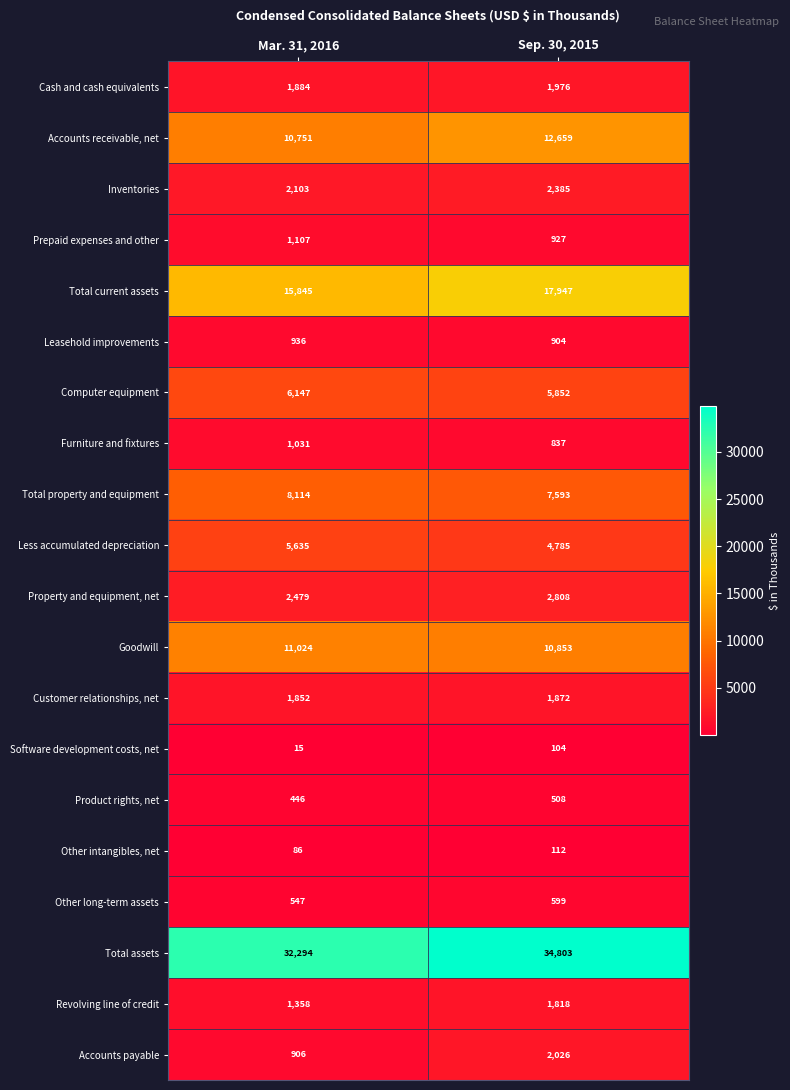

Which series has the largest range (max minus min)?

Total assets